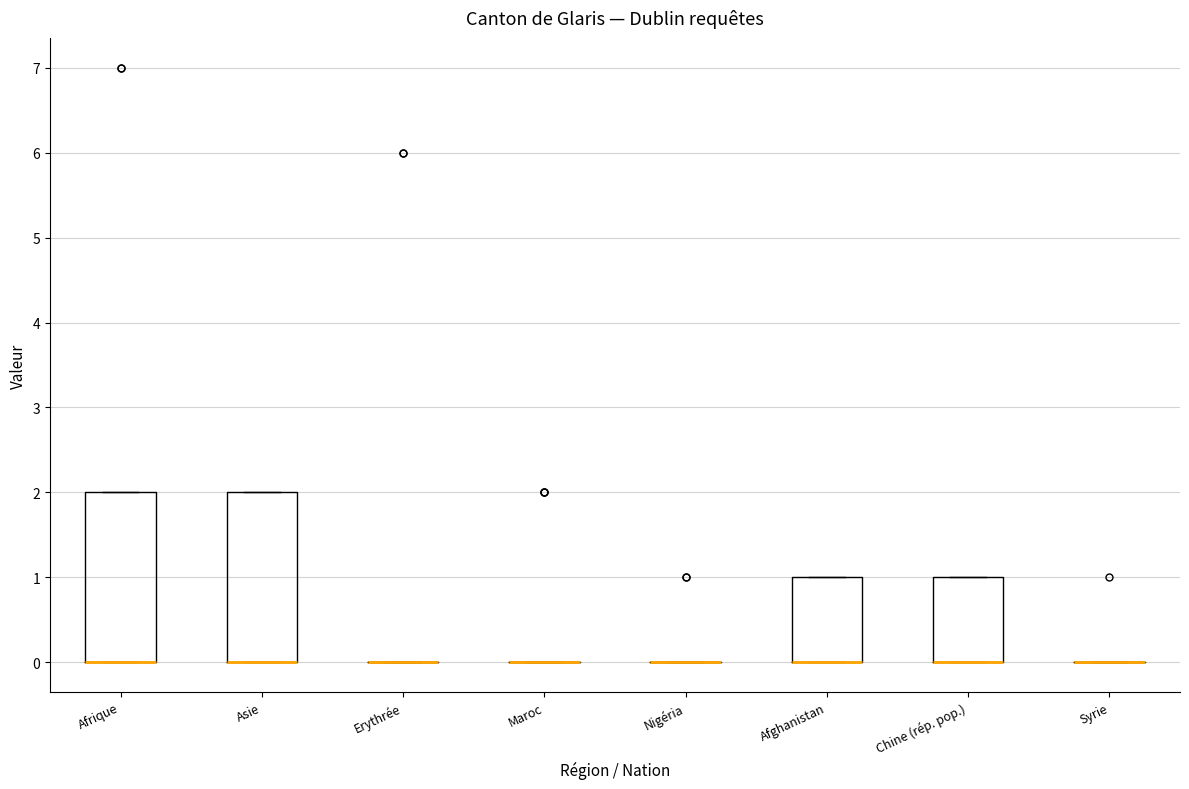

Where is the lower edge of the box for Asie on the y-axis? The values are not printed on the chart, so give them approximately, as read against the axis.

0